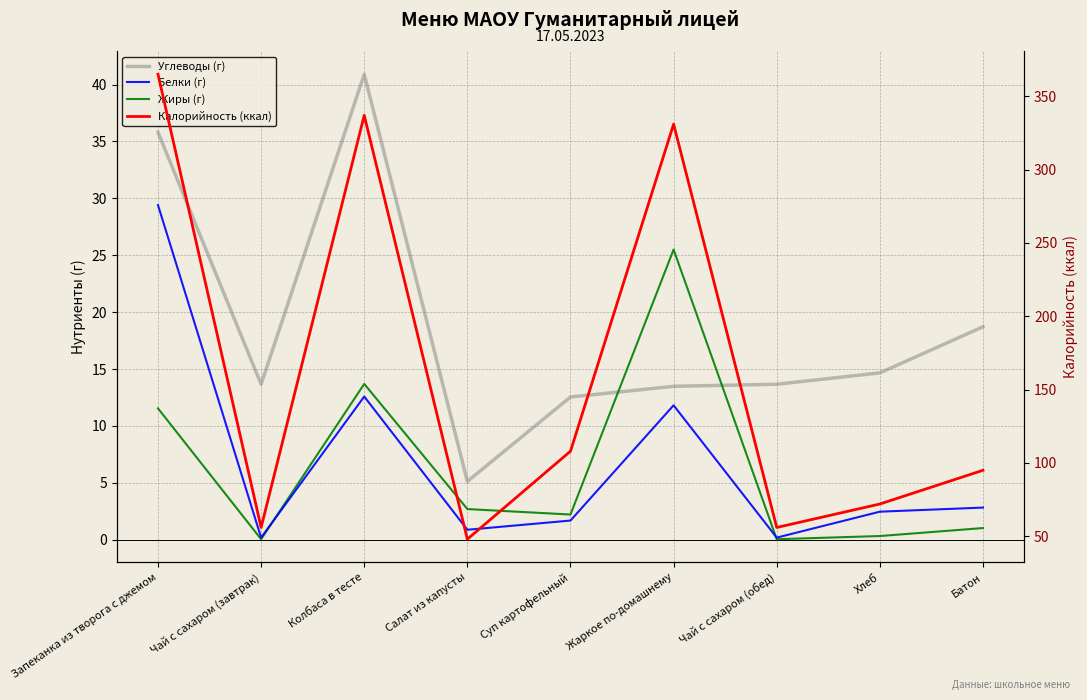

Where does the Жиры (г) series first go above 2?

Запеканка из творога с джемом